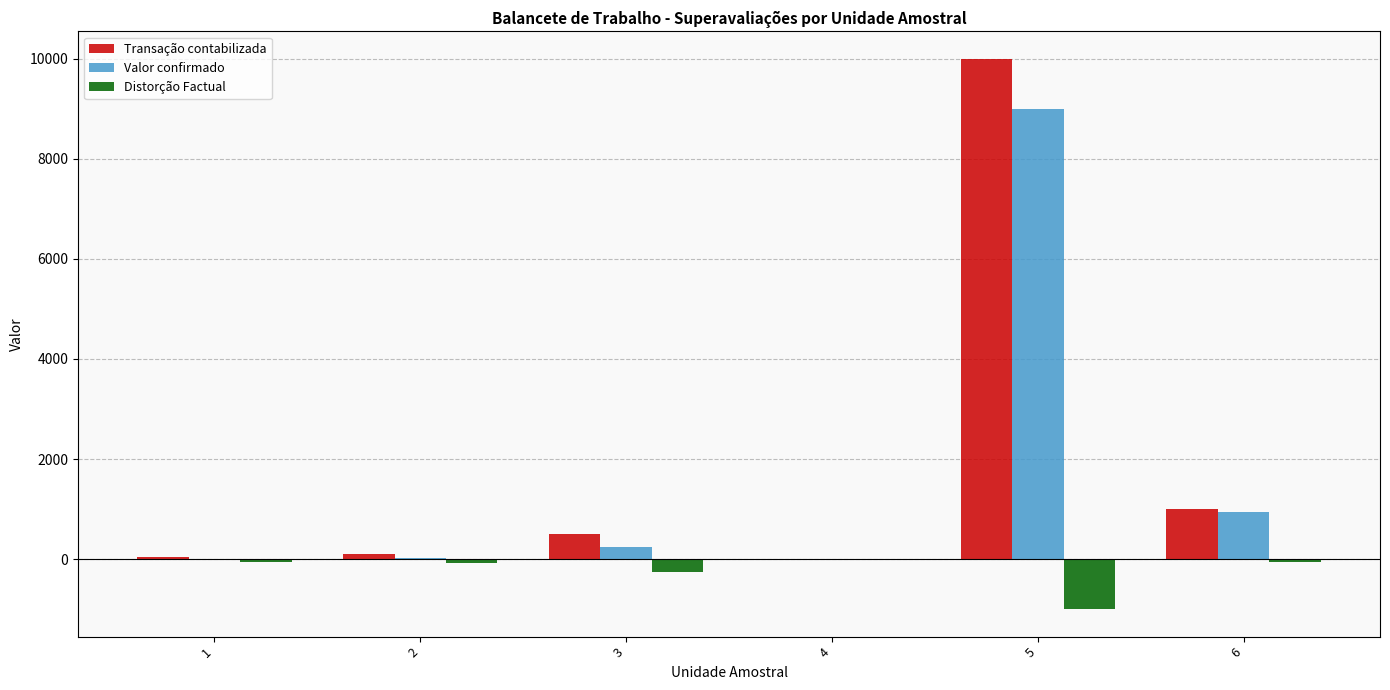

Is the value of Valor confirmado at 5 greater than the value of Distorção Factual at 5?

Yes